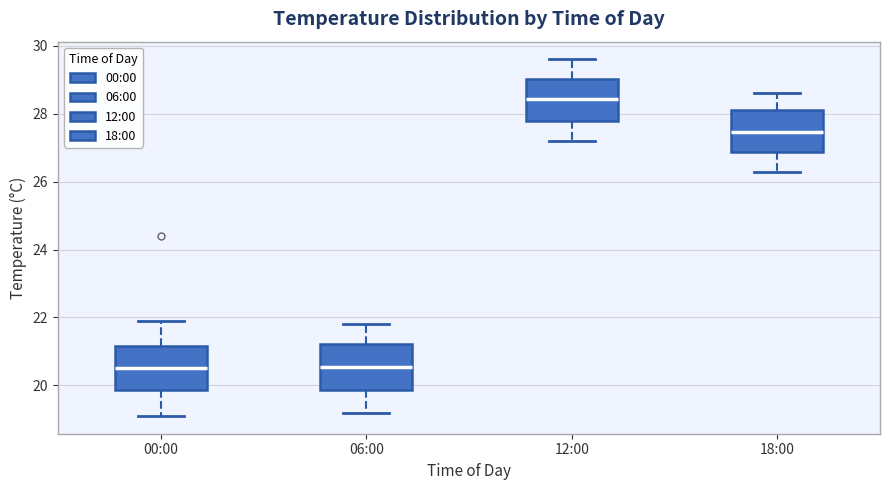

Reading left to right, transcribe this box plot: for each box, give where its median line is, the range the box spans, and where its two whiskers end, as read against the y-axis. The values are not printed on the chart, so give them approximately, as read against the axis.

00:00: median 20.6, box 19.8 to 21.2, whiskers 19.2 to 22.0
06:00: median 20.6, box 19.8 to 21.2, whiskers 19.2 to 21.8
12:00: median 28.4, box 27.8 to 29.0, whiskers 27.2 to 29.6
18:00: median 27.4, box 26.8 to 28.2, whiskers 26.4 to 28.6